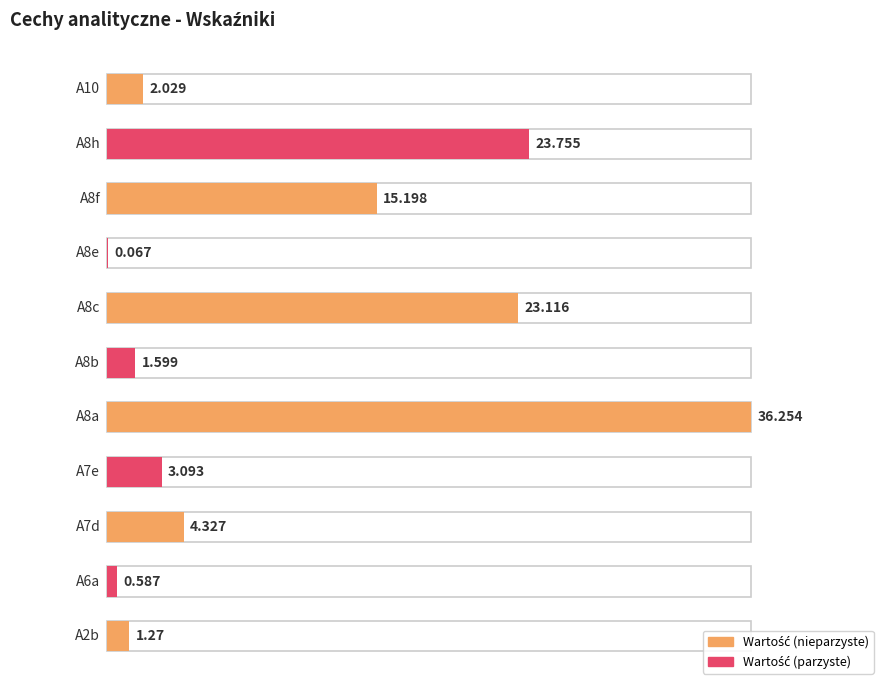

What is the change in value from A2b to A8a?

+35.0